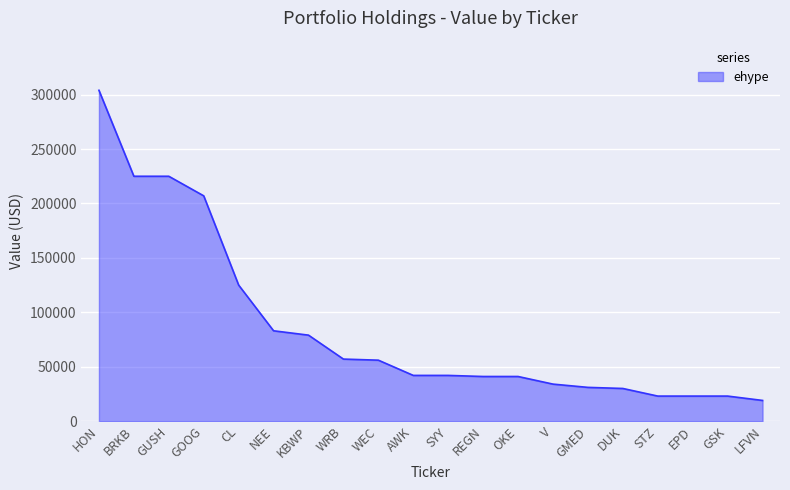

How many distinct data groups are displayed?

1